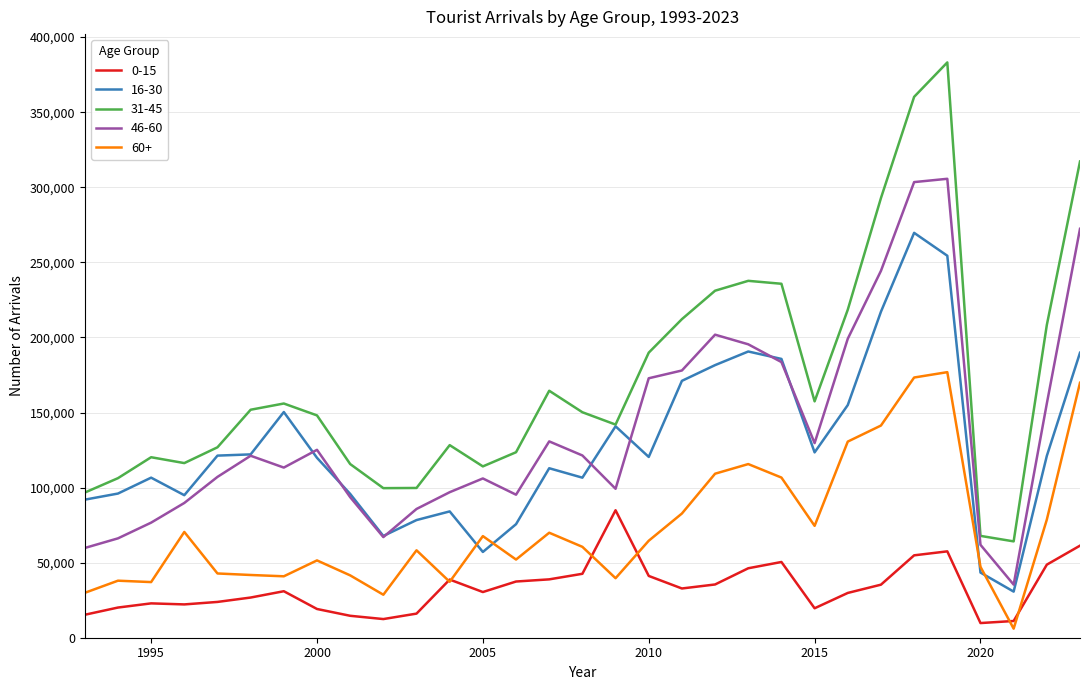

Count the number of categories in the chart.

31